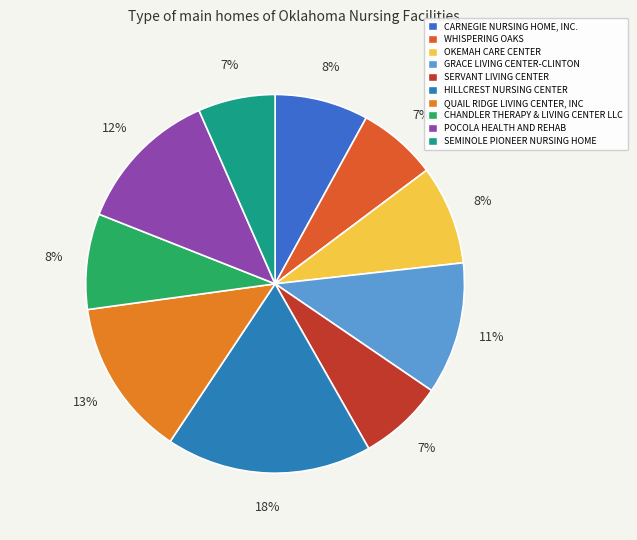

To the nearest percent, what is the average slice percentage?

10%